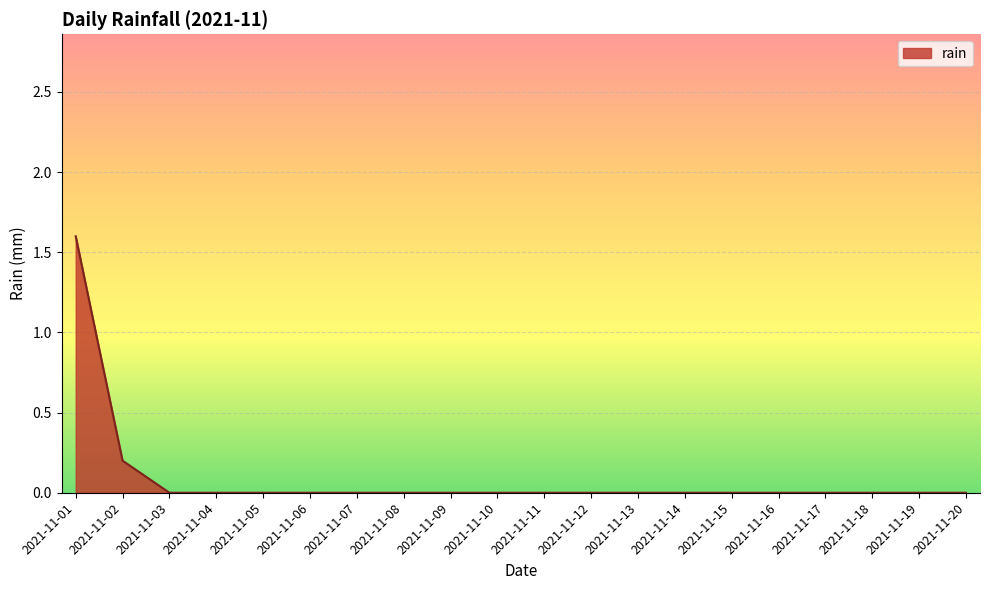

The value at 2021-11-12 is -1.0. True or false?

False